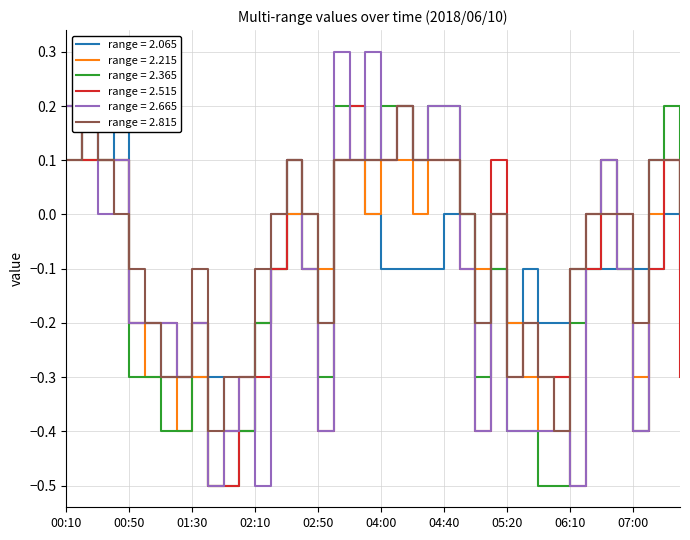

What are all the series names shown in the legend?

2.065, 2.215, 2.365, 2.515, 2.665, 2.815